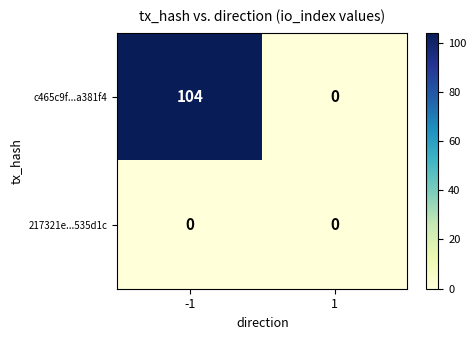

Reading right to left, extract all data points from this chart.

c465c9f...a381f4: 1=0	-1=104
217321e...535d1c: 1=0	-1=0